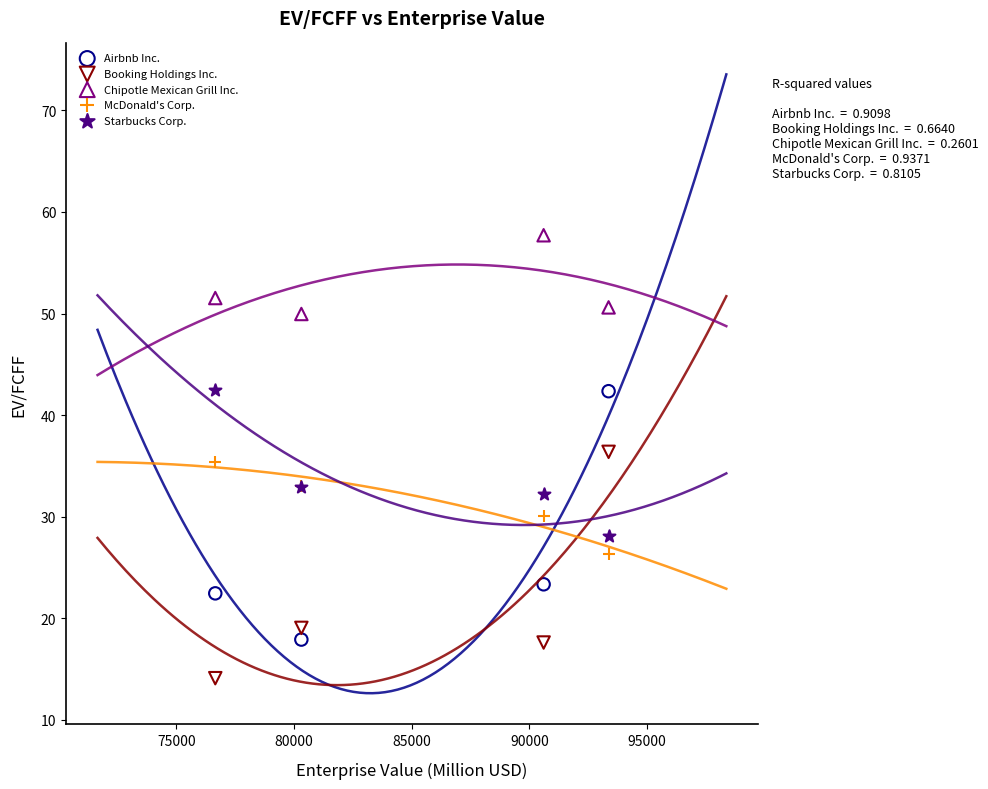

What is the X range (max minus min) for the scatter plot?

16704.0